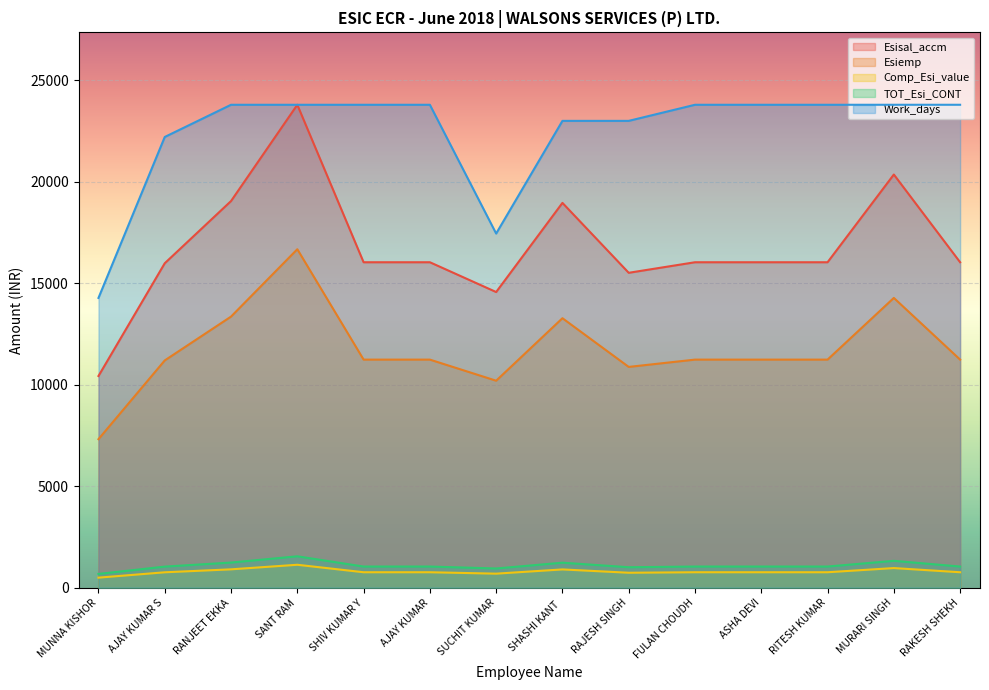

What is the smallest value displayed?

495.5